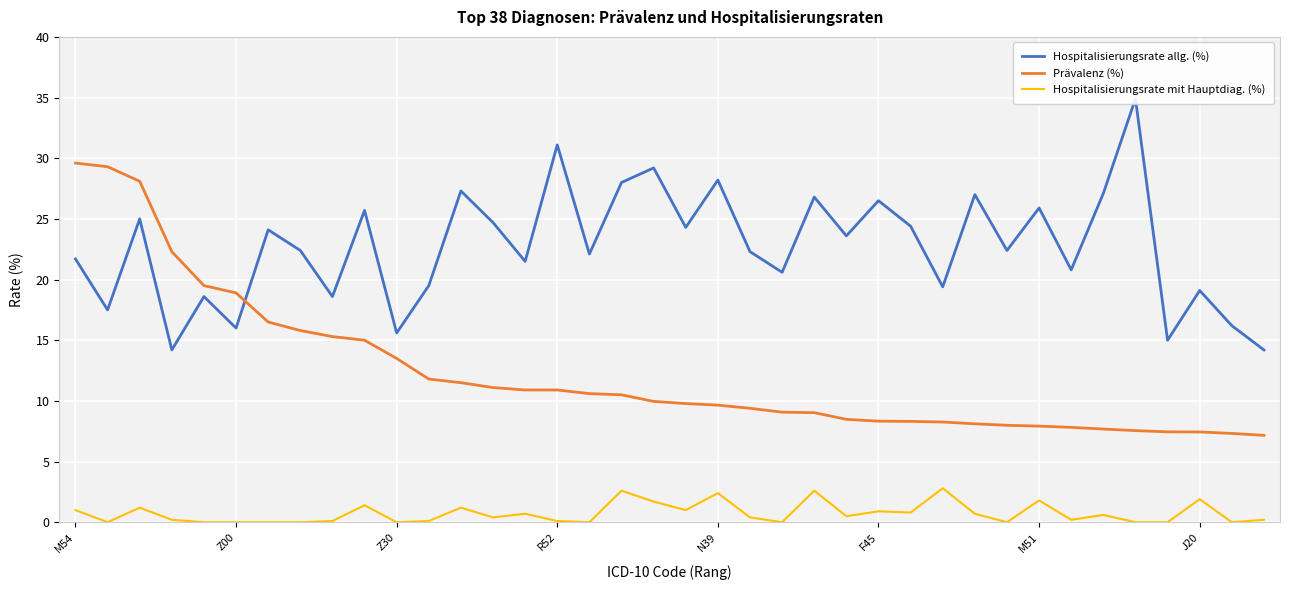

True or false: Prävalenz (%) and Hospitalisierungsrate mit Hauptdiag. (%) intersect in this chart.

False